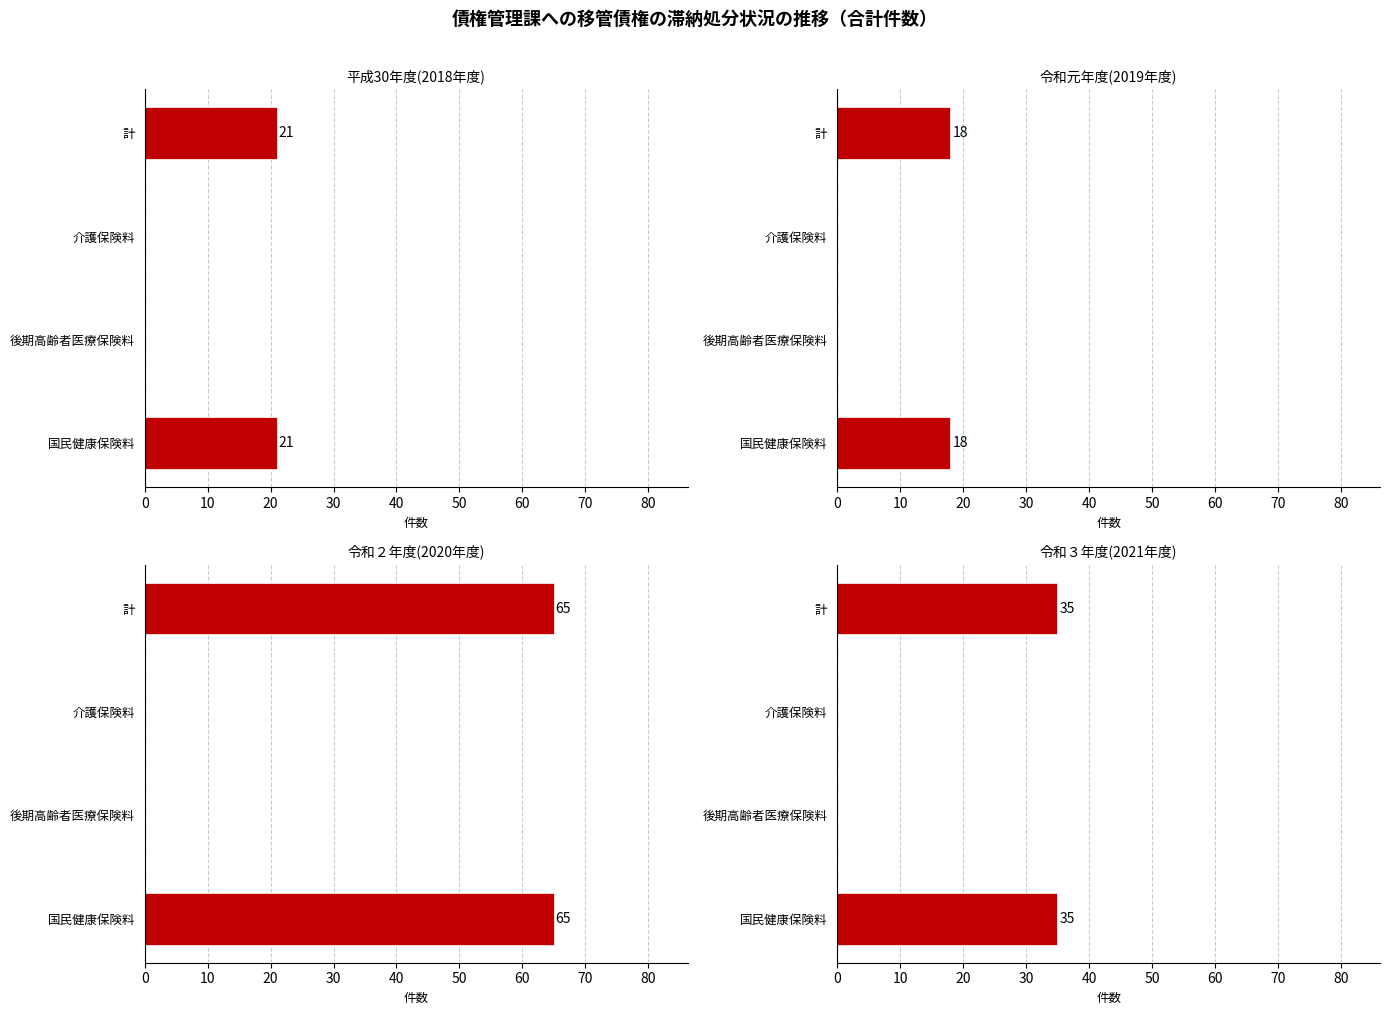

Between 20 and 10, which is larger?

20